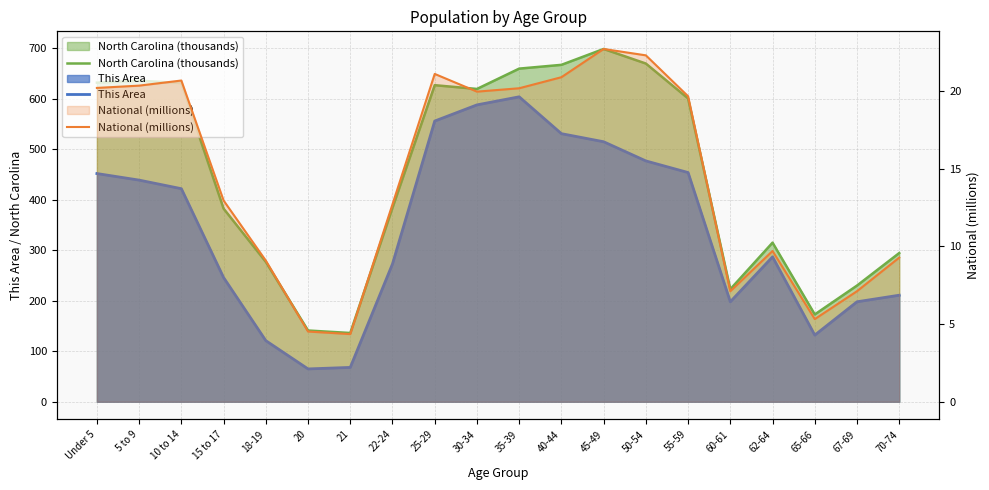

At how many categories does at least one series exceed 440?

10